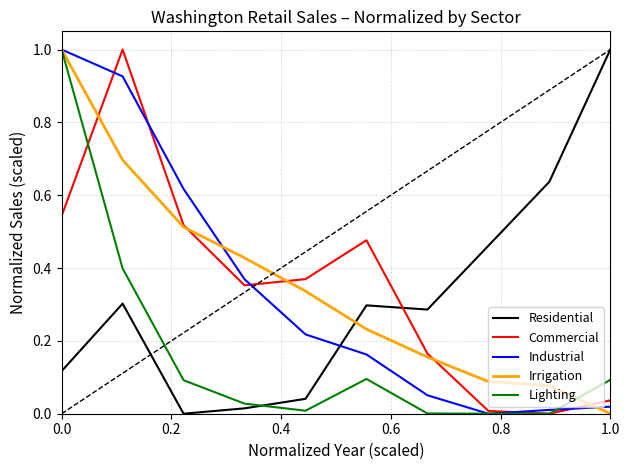

At how many categories does at least one series exceed 0?

10